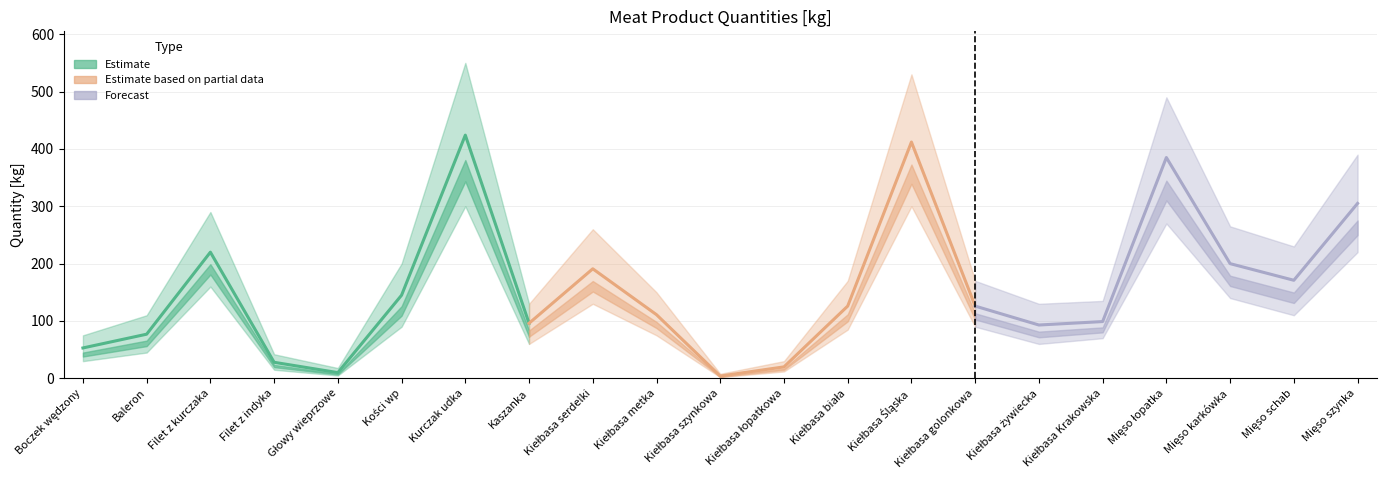

Is this an area chart (filled region under the line)?

No